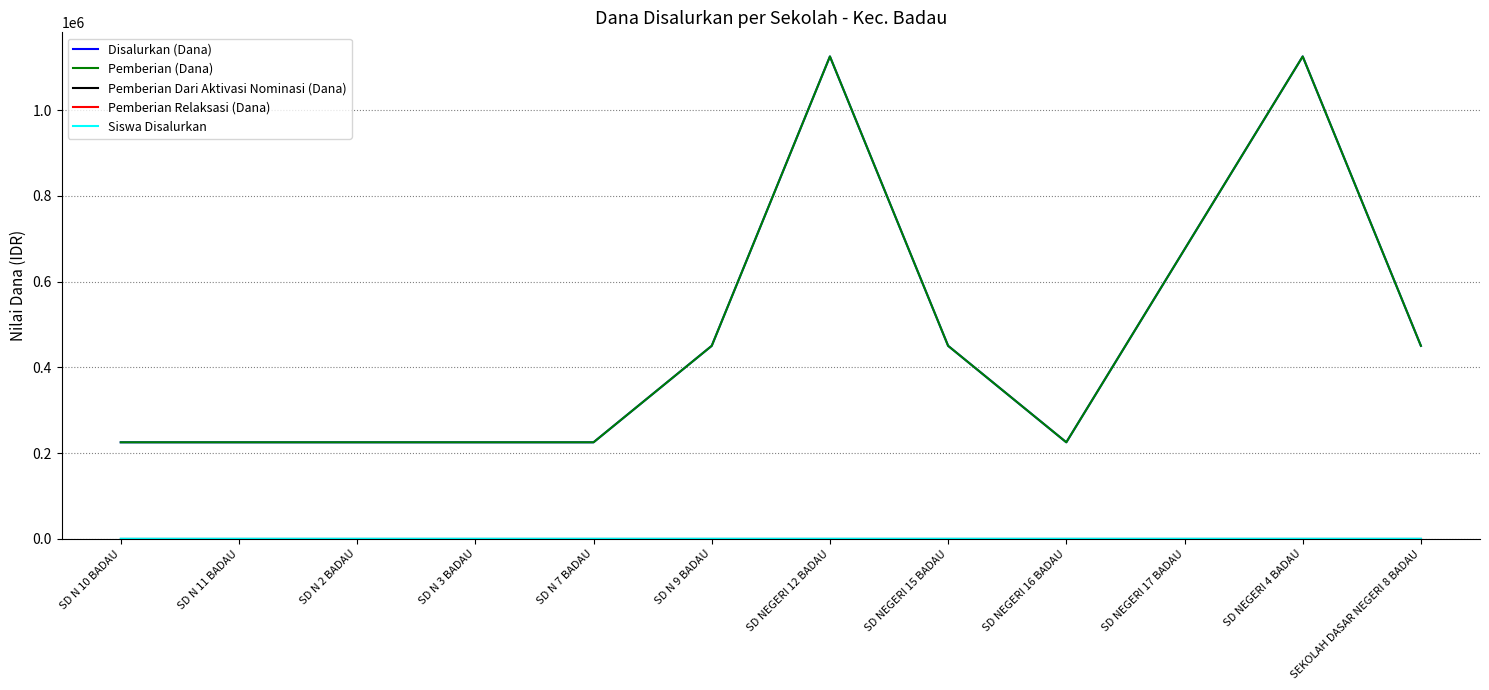

The value of Disalurkan (Dana) at SD N 9 BADAU is 450000. True or false?

True